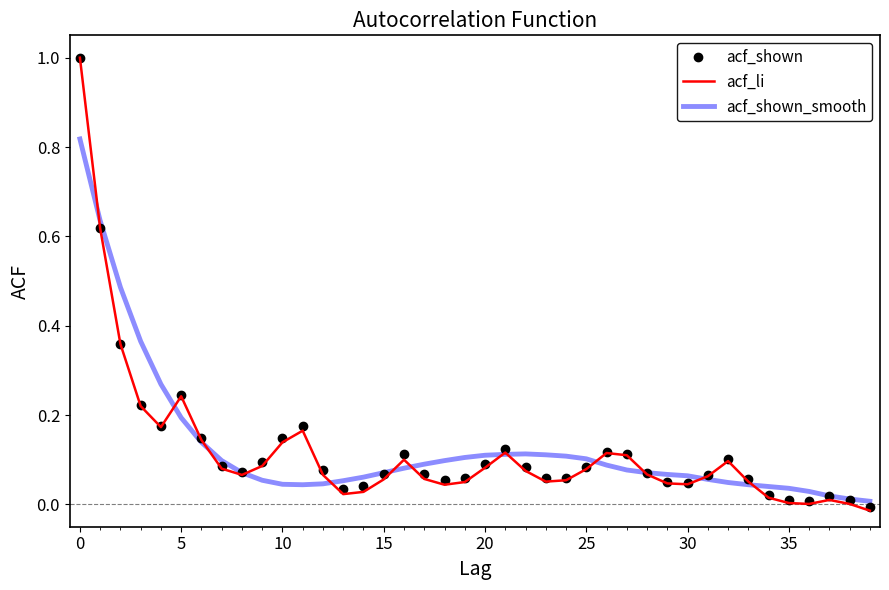

Which series has the largest range (max minus min)?

acf_li